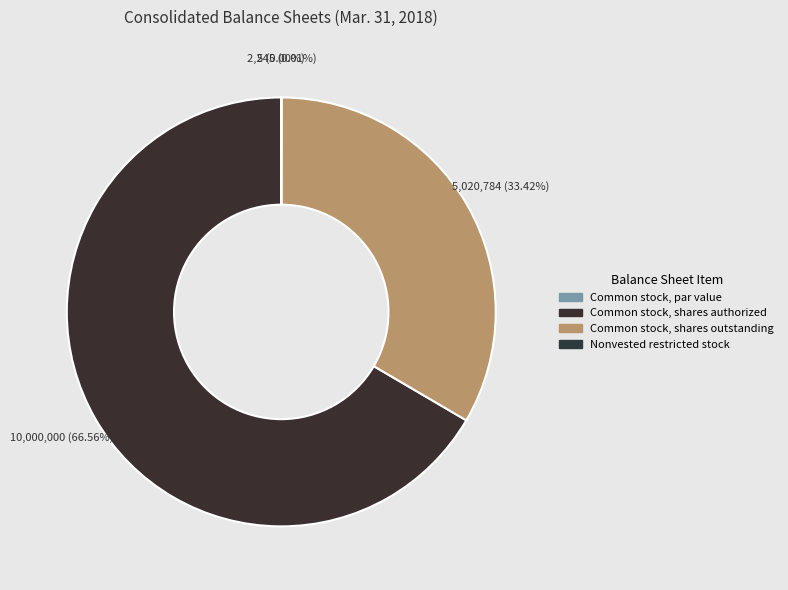

Count the number of slices in the pie.

4